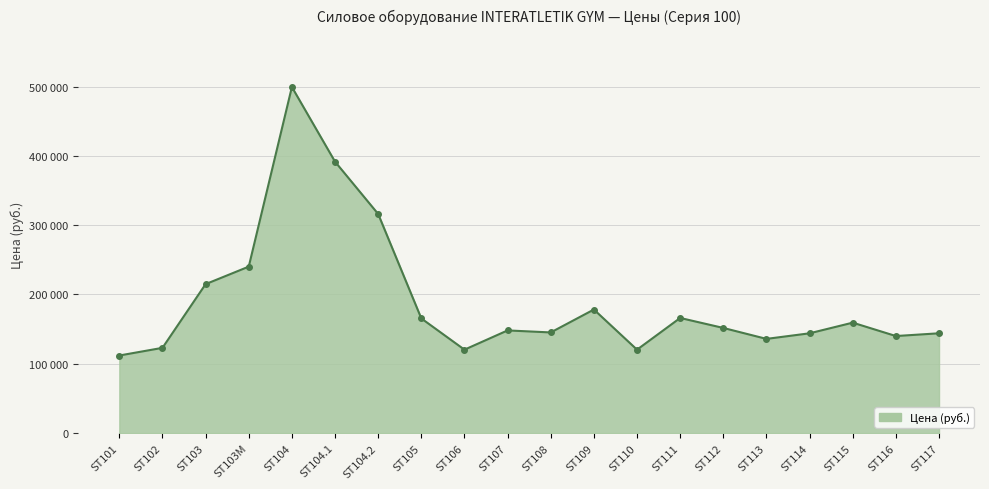

At which category does the chart reach its peak across all series?

ST104